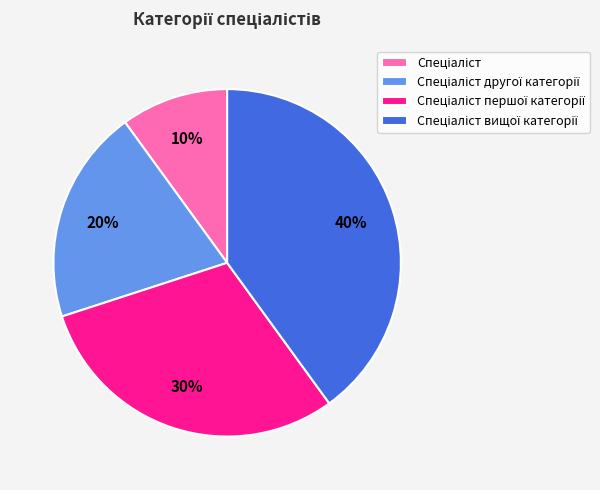

Is there any slice that represents more than half of the pie?

No